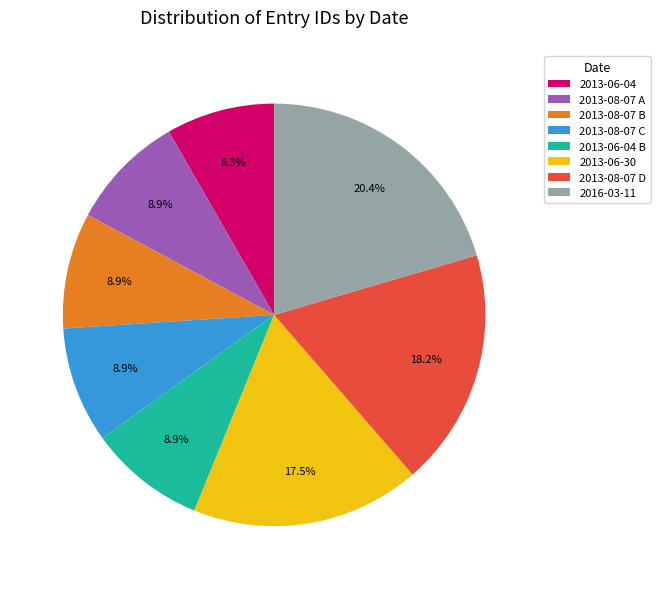

To the nearest percent, what is the combined percentage of 2016-03-11 and 2013-08-07 B?

29%